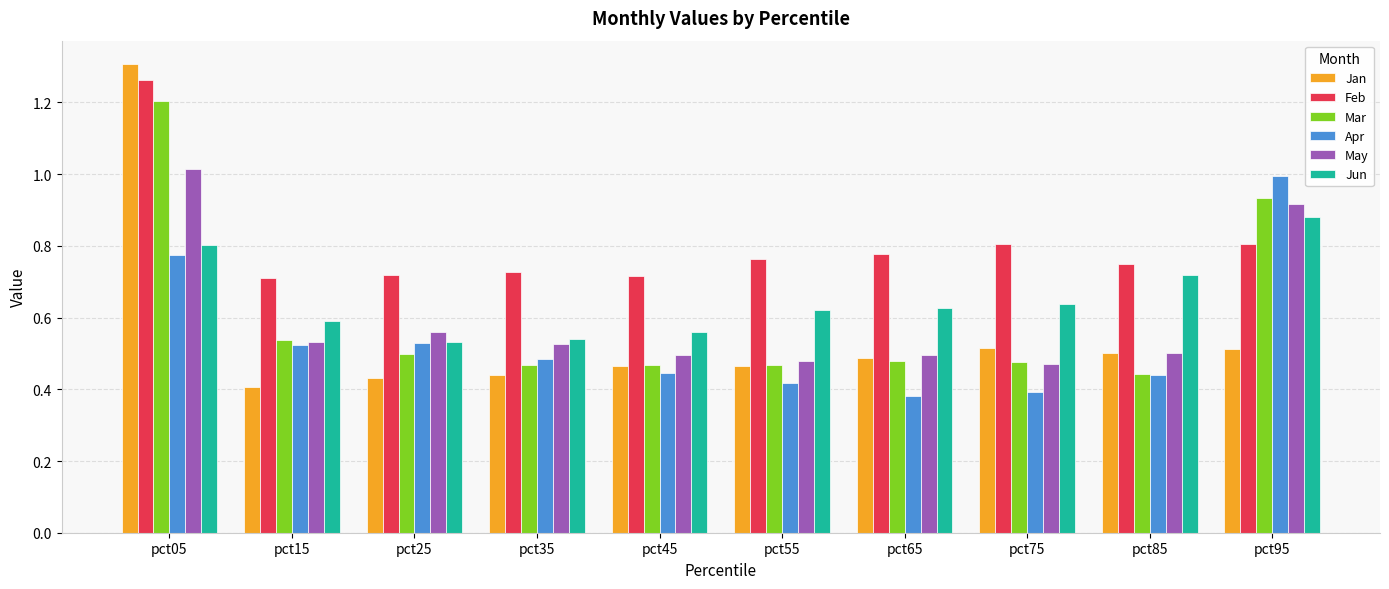

Which series has the largest total across all categories?

Feb